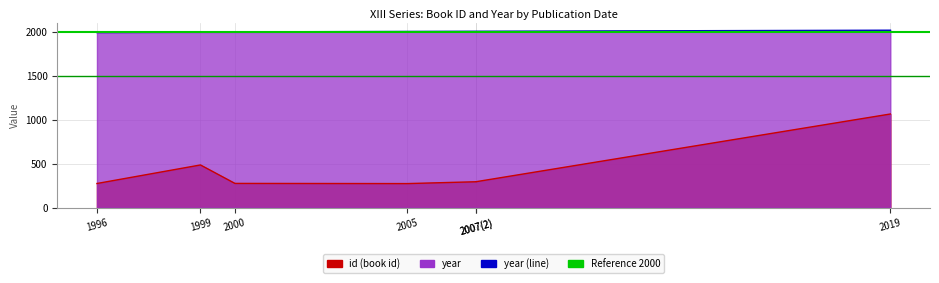

How many interior local peaks does the id series have?

1